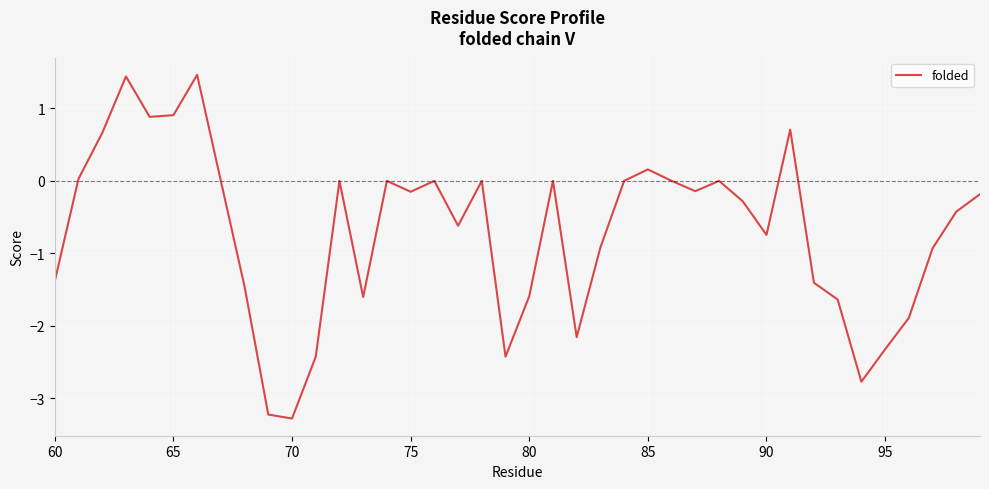

What is the greatest value displayed?

1.5